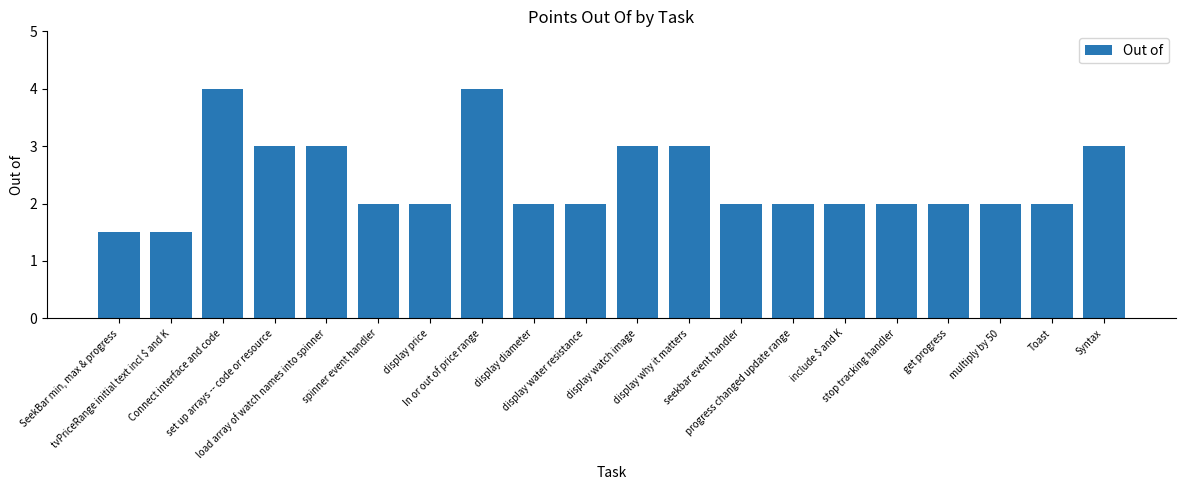

What is the sum of the values at progress changed update range and display water resistance?

4.0